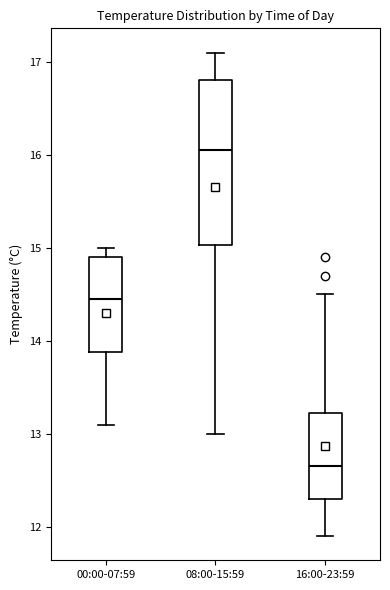

Which box's median line is the highest?

08:00-15:59